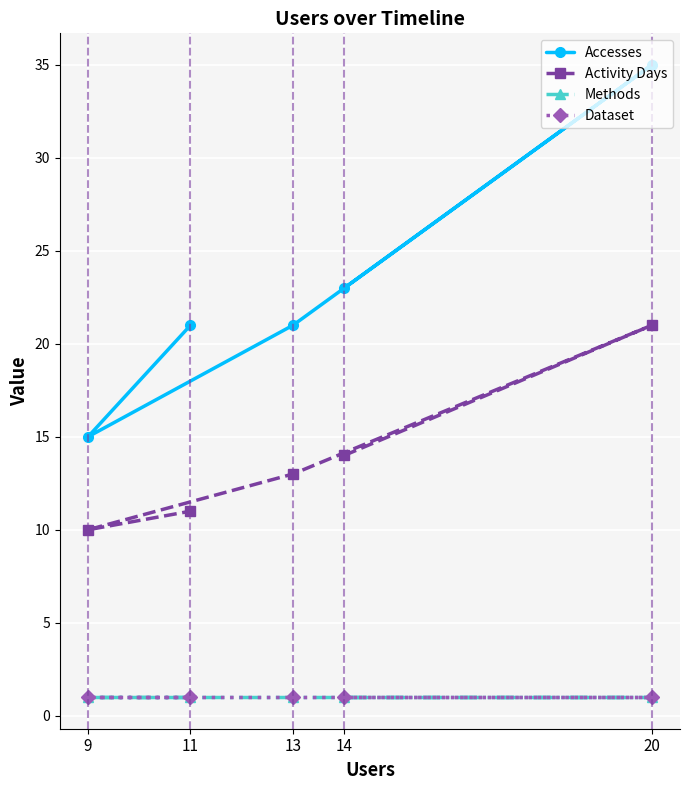

What is the difference between the second highest and minimum values in the Activity Days series?

4